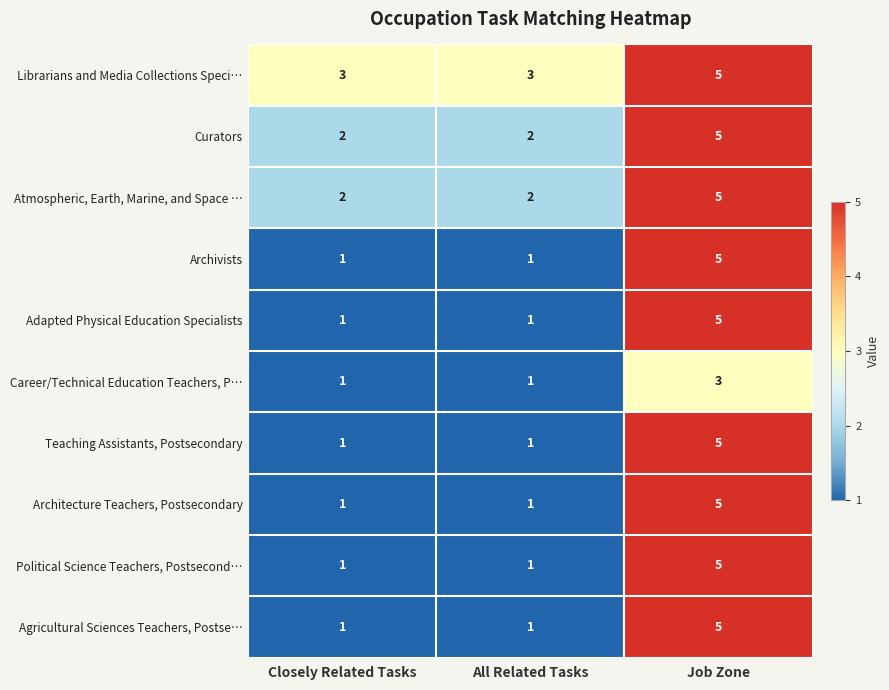

Which series has the largest total across all categories?

Librarians and Media Collections Speci…